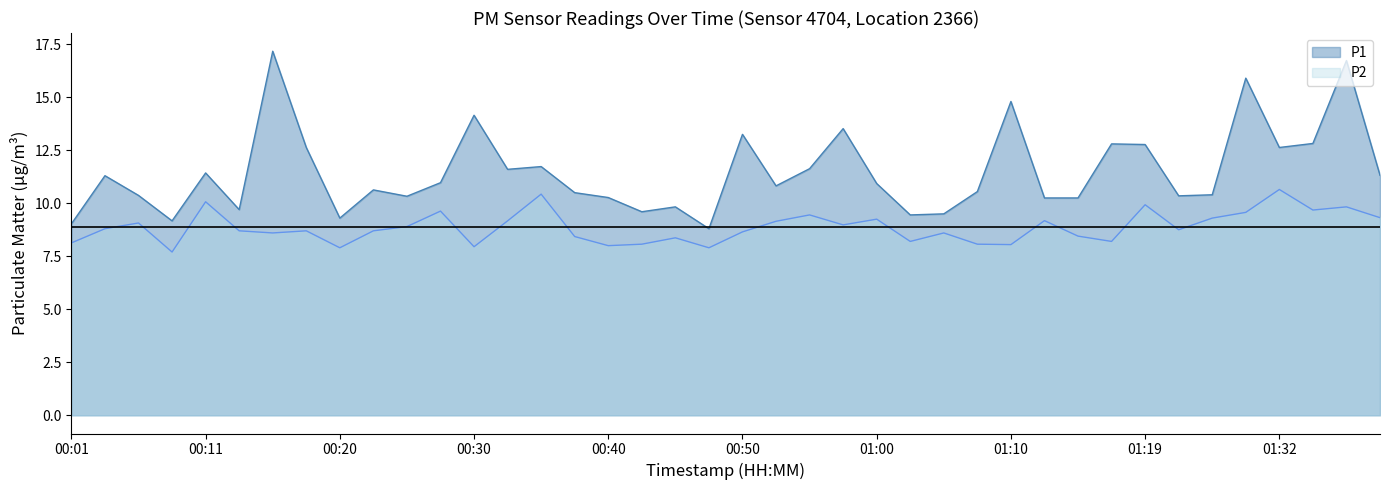

At which category does P1 reach its first local valley?

00:08